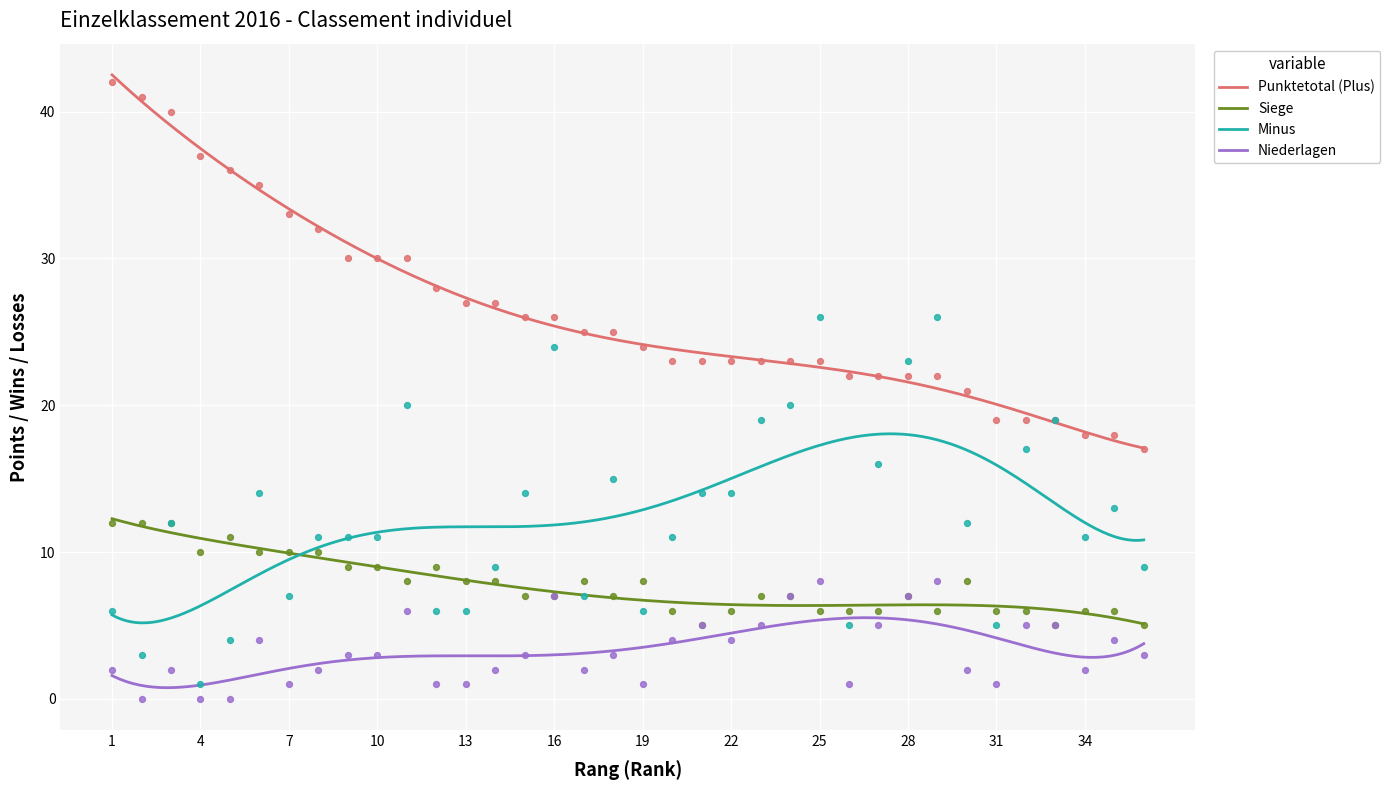

Which series has the largest total across all categories?

Punktetotal (Plus)